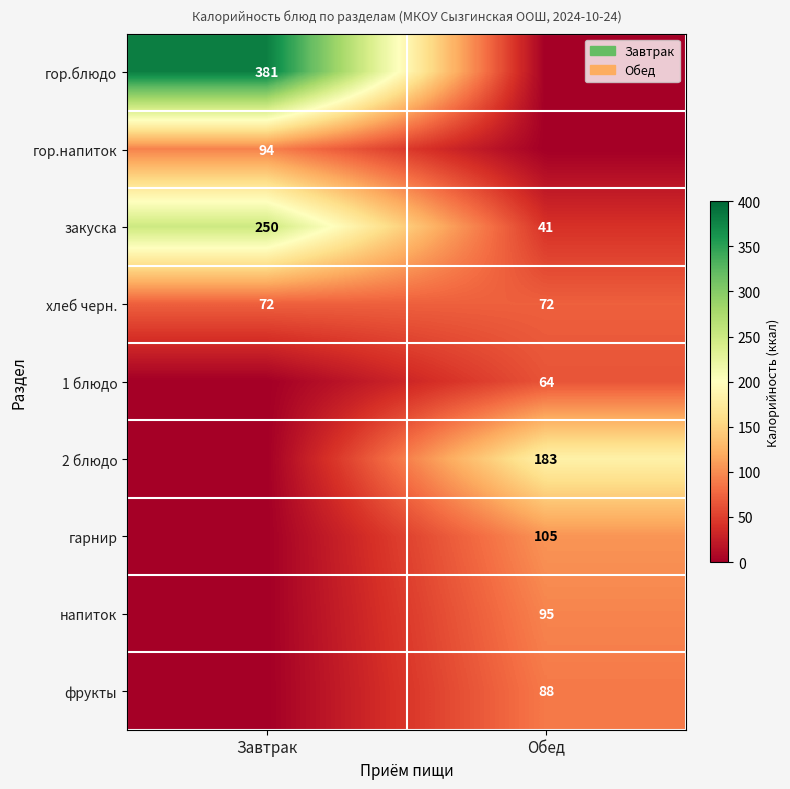

True or false: закуска has a value of 126 at Завтрак.

False